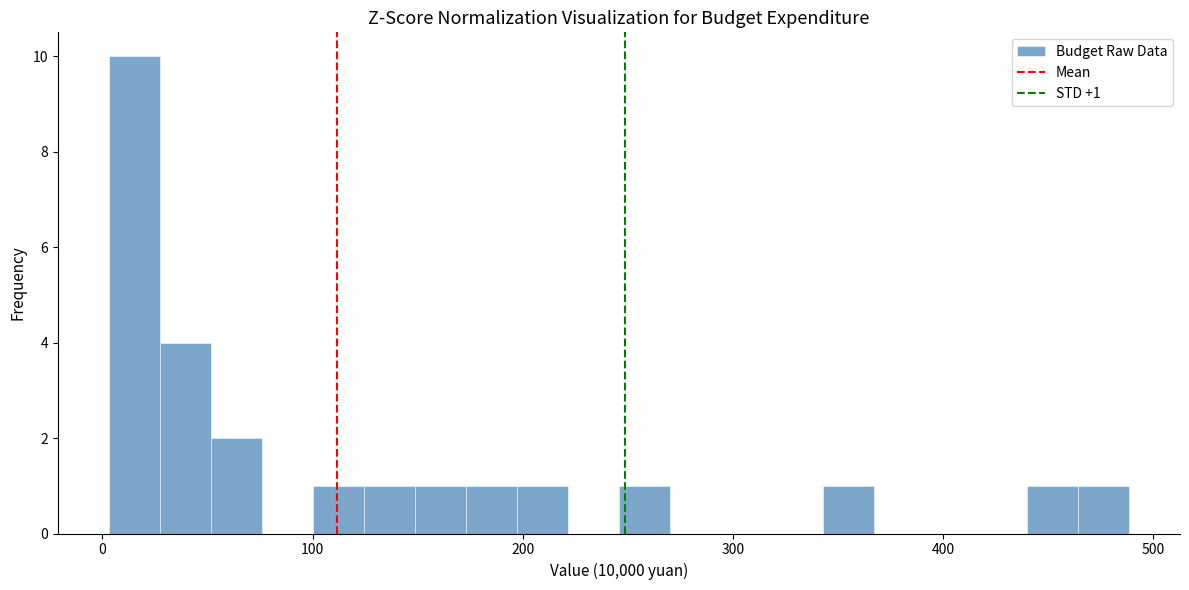

Read against the x-axis, roughly where is the centre of the tallest bar?

20